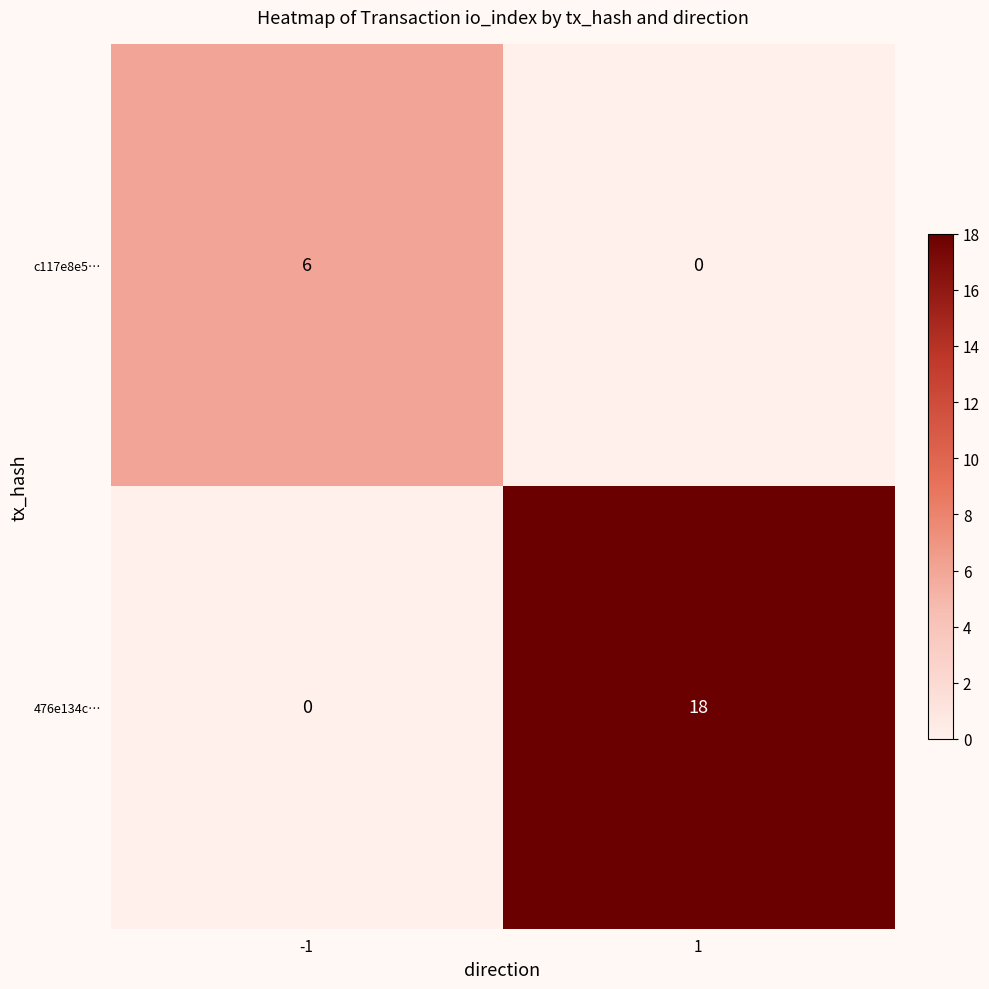

Reading right to left, list all the values displayed in this chart.

c117e8e5…: 0	6
476e134c…: 18	0